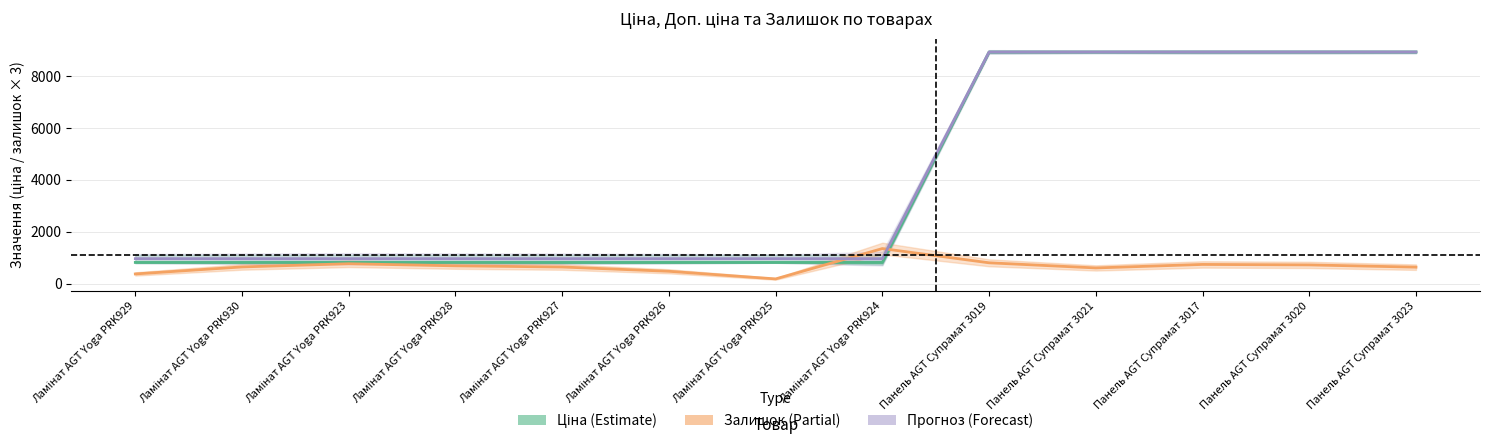

What is the difference between the Ціна values at Ламінат AGT Yoga PRK923 and Панель AGT Супрамат 3023?

8115.6